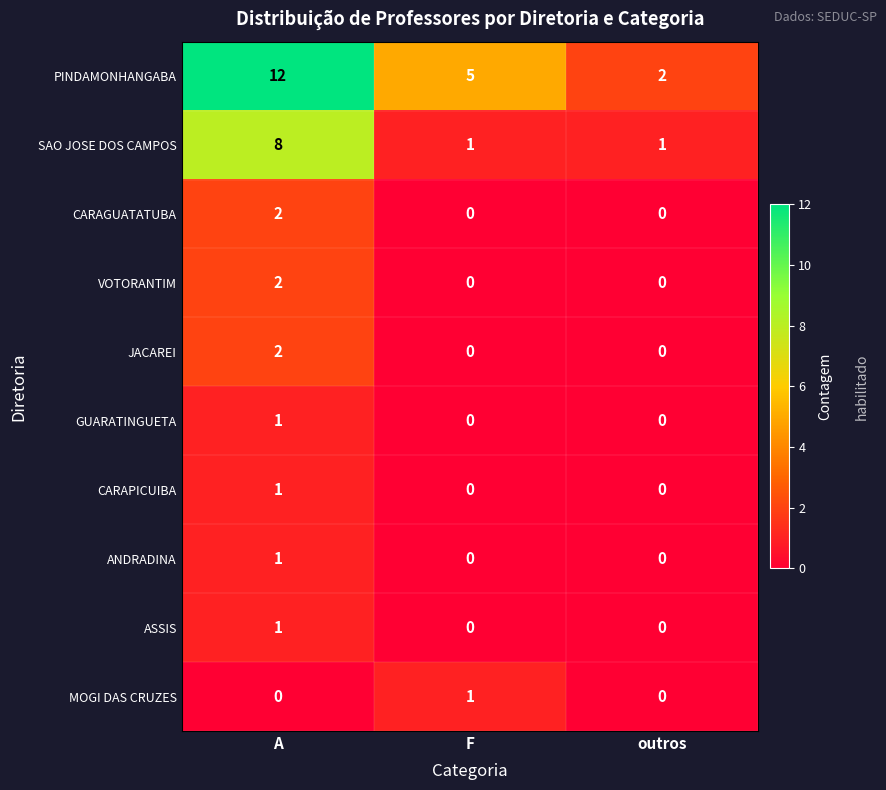

At which label is PINDAMONHANGABA closest to 7?

F